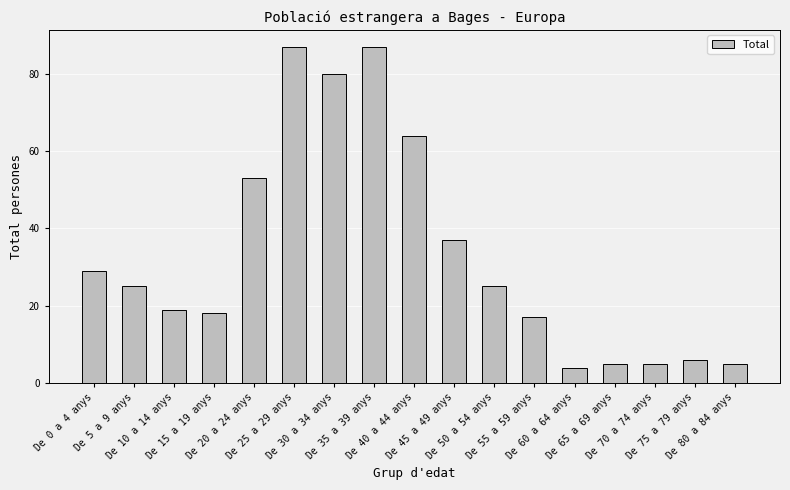

True or false: the data shows 10 at De 10 a 14 anys.

False